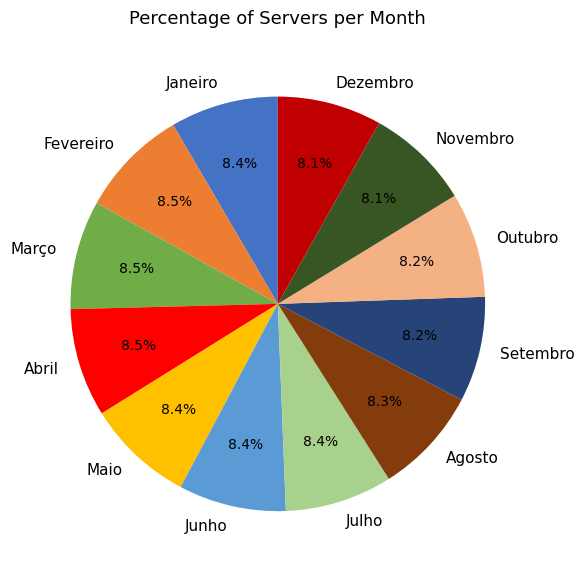

How much of the chart is everything except Janeiro?

91.6%